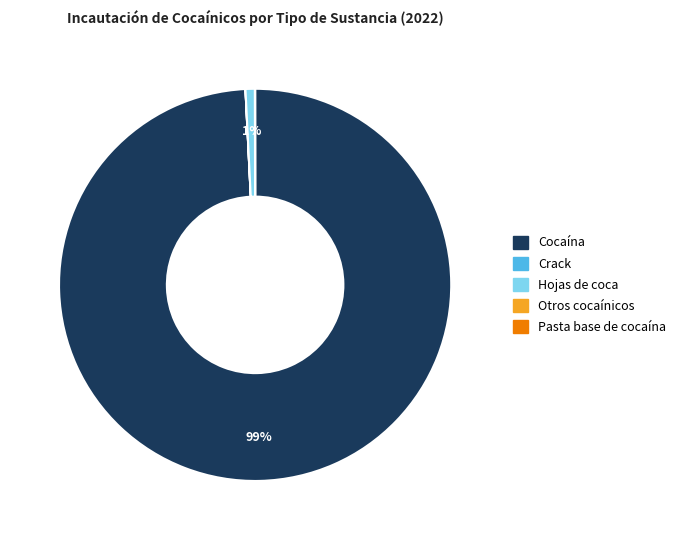

To the nearest percent, what is the difference between the largest and smallest slice percentages?

99%